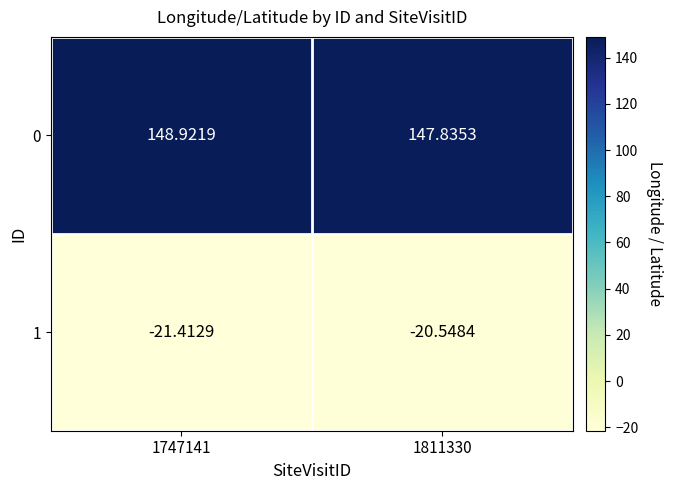

Which has a higher value, 1811330 or 1747141?

1747141